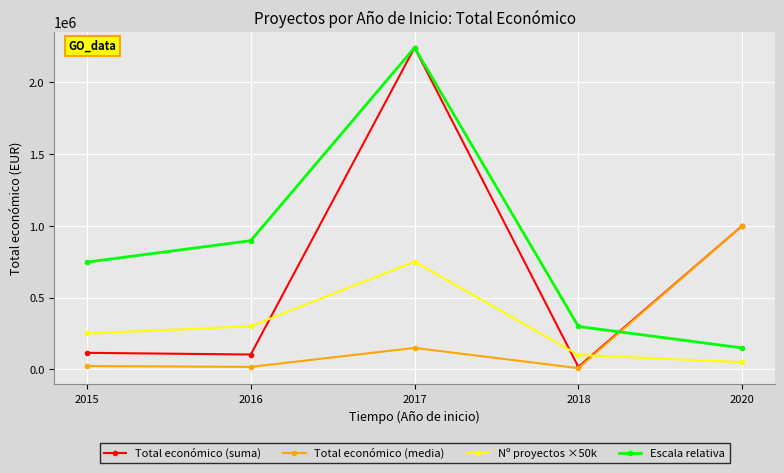

Is it true that Escala relativa equals 2240291.0 at 2017?

True